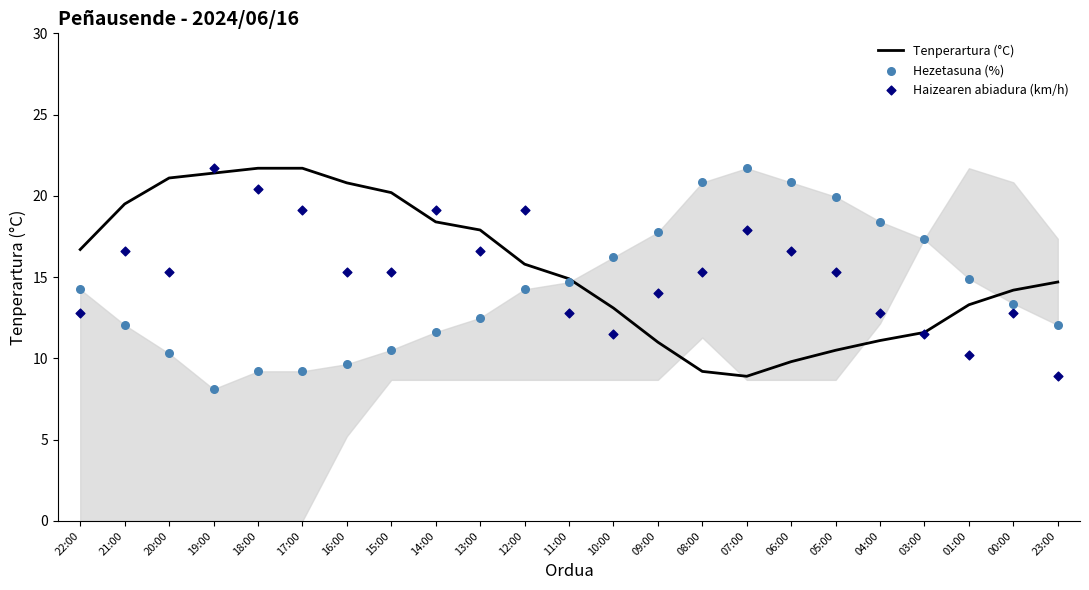

Is the value of Haizearen abiadura (km/h) at 23:00 greater than the value of Hezetasuna (%) at 14:00?

No